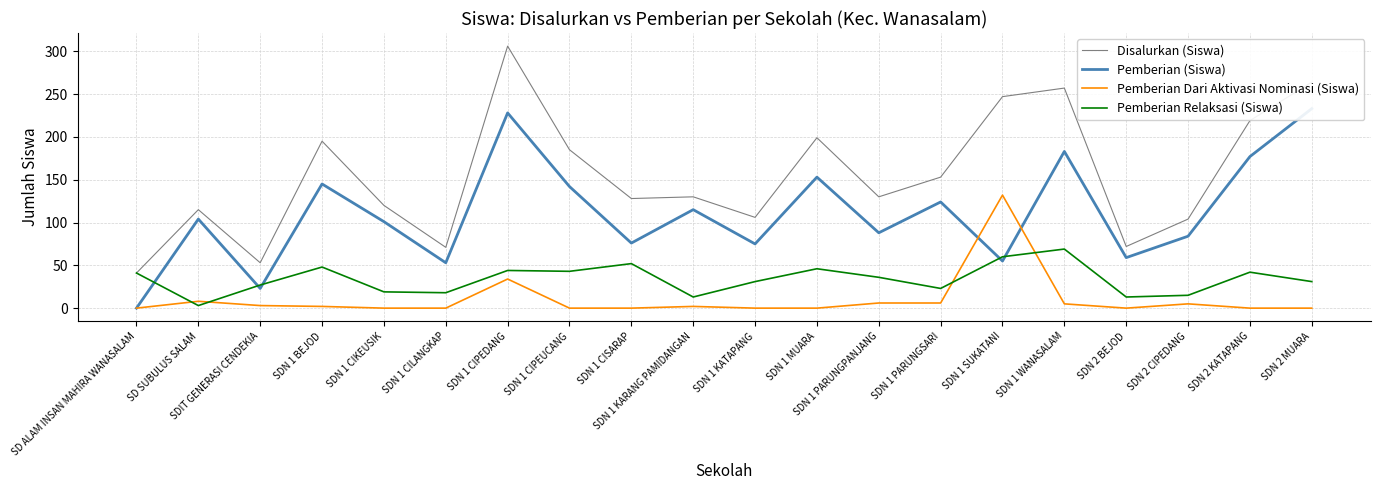

Reading left to right, transcribe all the data shown in this chart.

Disalurkan (Siswa): 41	115	53	195	120	71	306	185	128	130	106	199	130	153	247	257	72	104	219	264
Pemberian (Siswa): 0	104	23	145	101	53	228	142	76	115	75	153	88	124	55	183	59	84	177	233
Pemberian Dari Aktivasi Nominasi (Siswa): 0	8	3	2	0	0	34	0	0	2	0	0	6	6	132	5	0	5	0	0
Pemberian Relaksasi (Siswa): 41	3	27	48	19	18	44	43	52	13	31	46	36	23	60	69	13	15	42	31